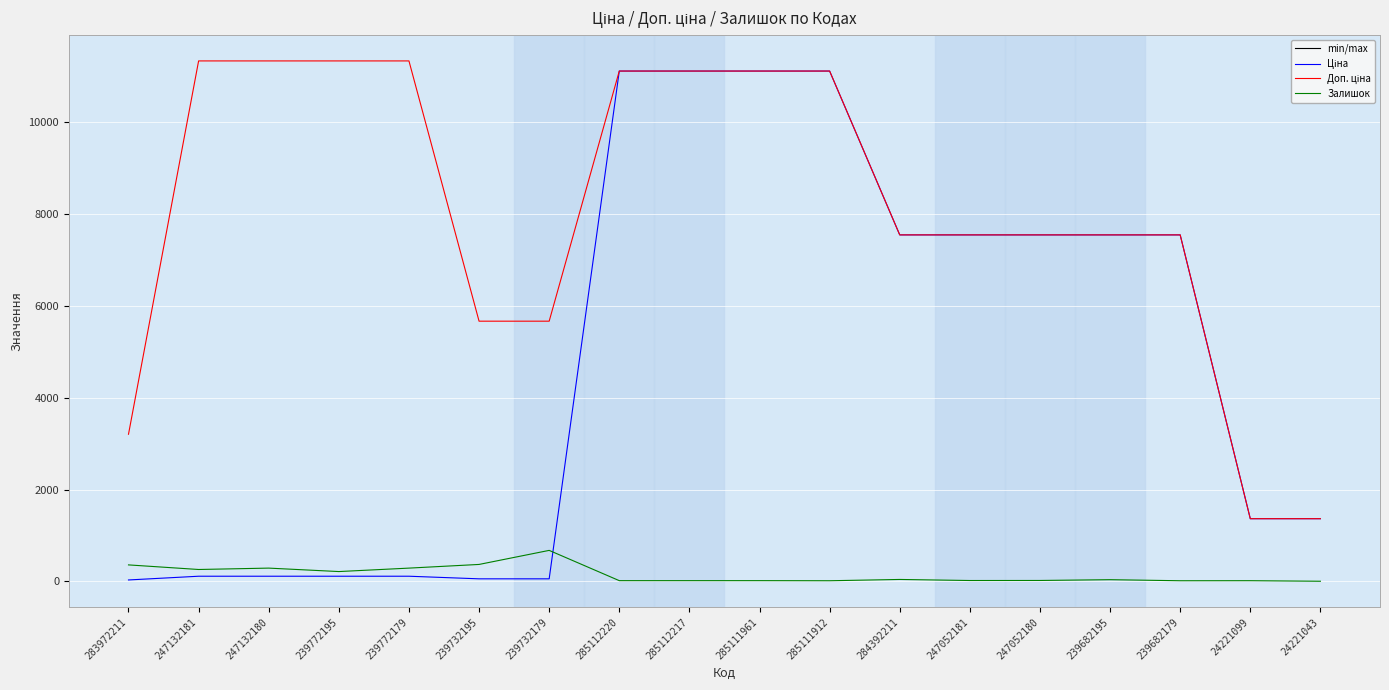

At which label does Залишок reach its peak?

239732179